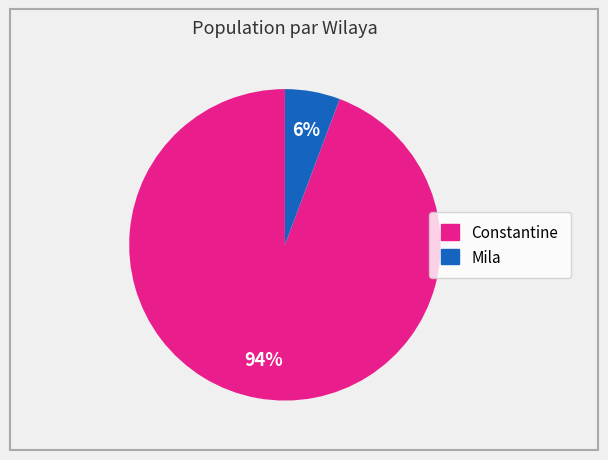

Rank the categories by value from highest to lowest.

Constantine, Mila